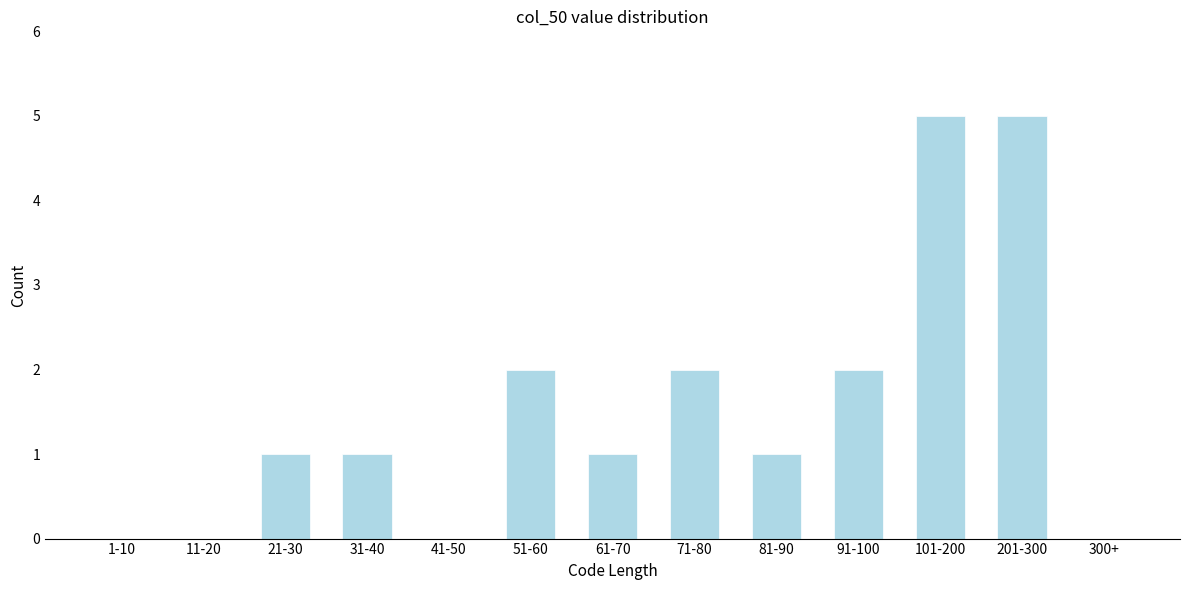

Reading left to right, list all the values displayed in this chart.

1-10=0	11-20=0	21-30=1	31-40=1	41-50=0	51-60=2	61-70=1	71-80=2	81-90=1	91-100=2	101-200=5	201-300=5	300+=0